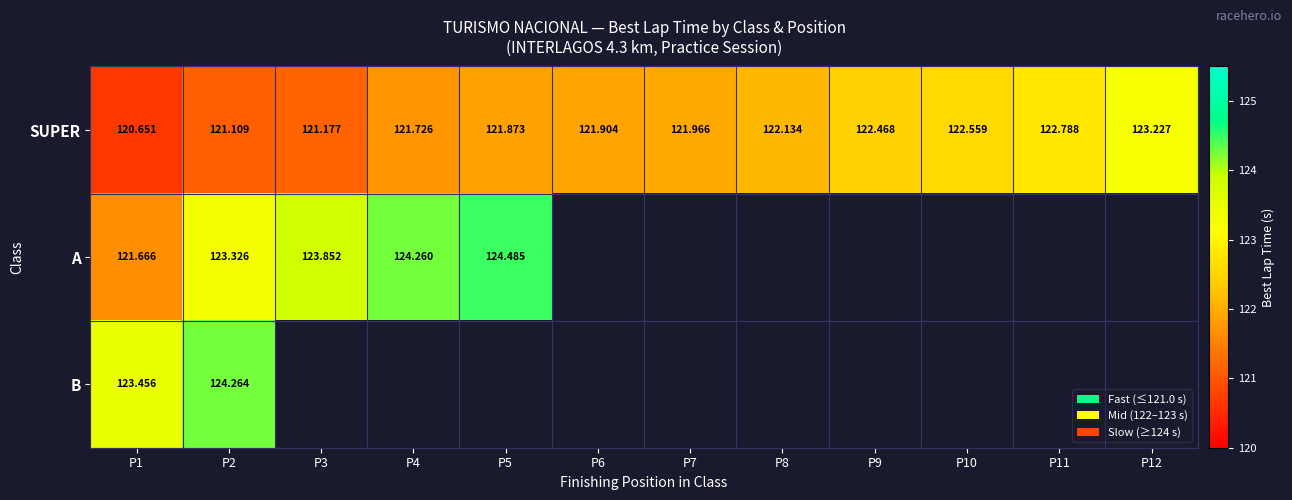

Which has a higher value, P10 or P3?

P10